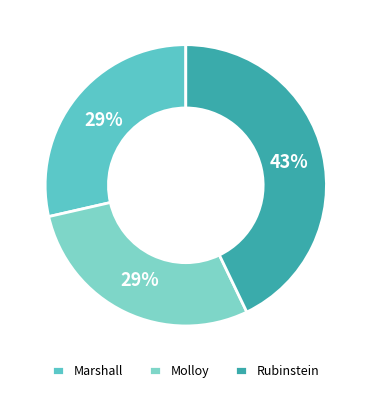

What portion of the pie excludes Rubinstein?

57.1%